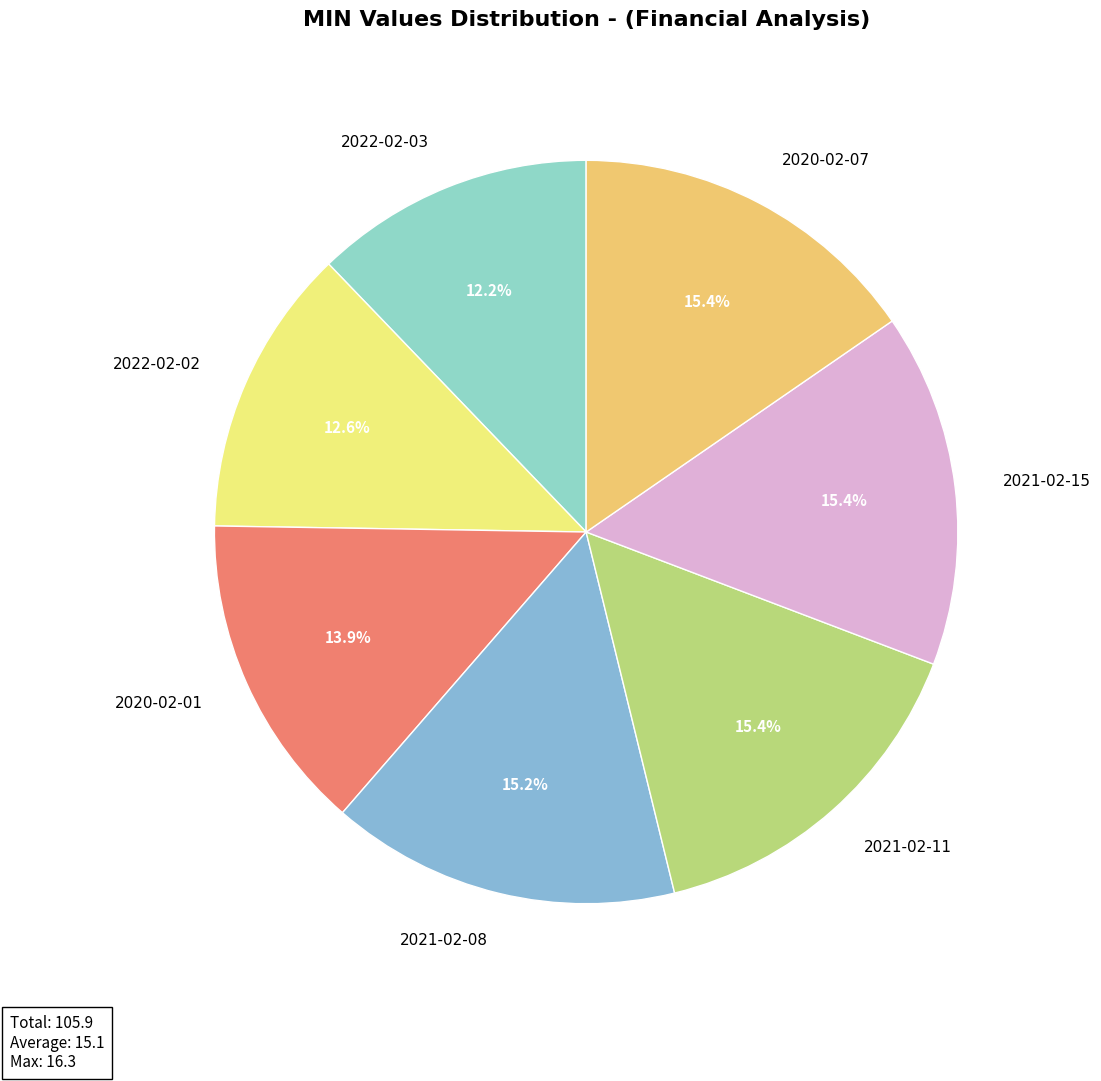

To the nearest percent, what is the average slice percentage?

14%